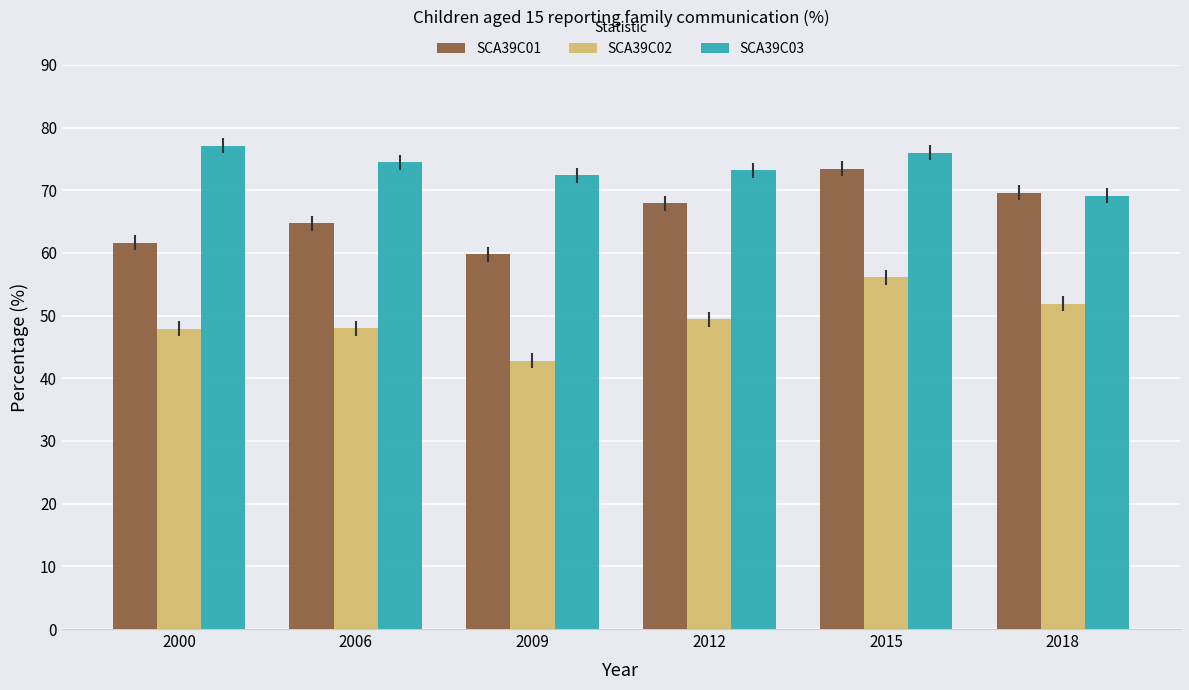

What is the maximum value shown in the chart?

77.1